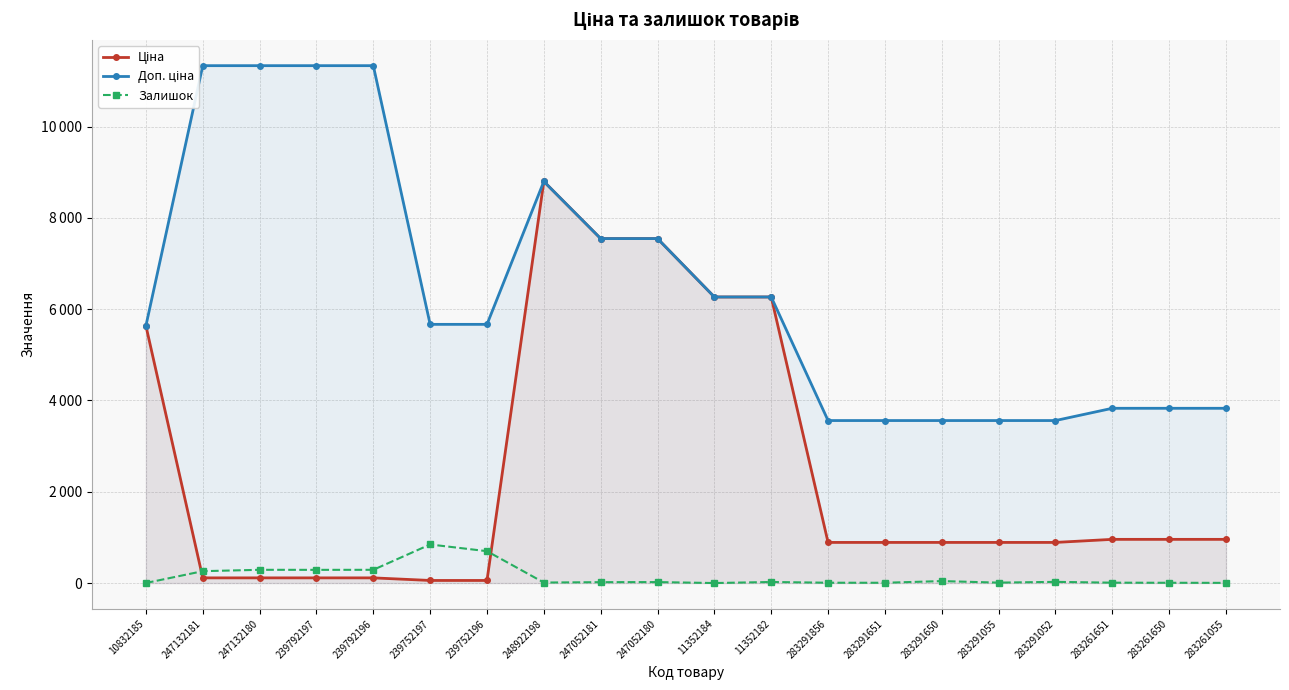

What is the label of the 11th point from the right?

247052180